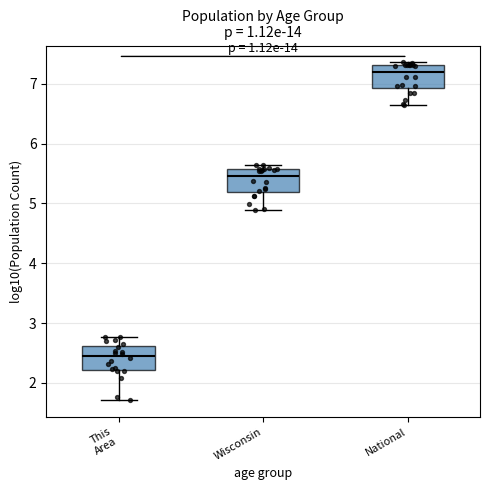

Which box has the lowest median line?

This Area